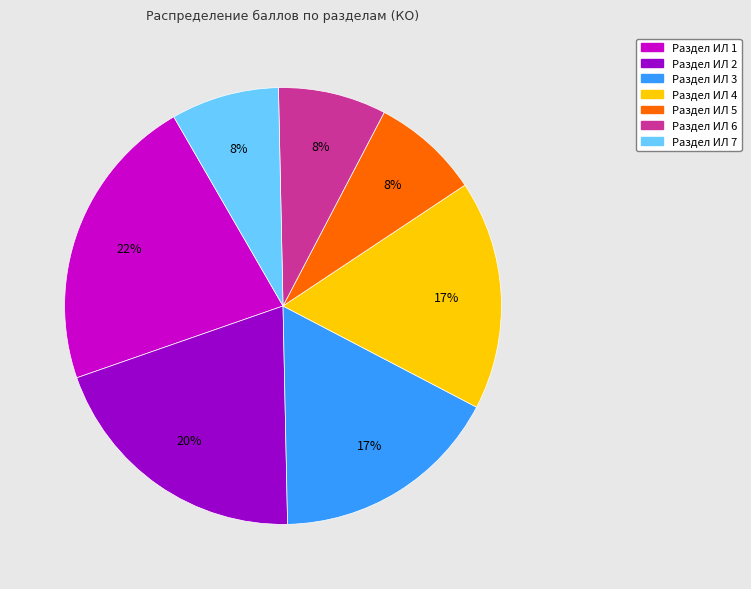

Do Раздел ИЛ 4 and Раздел ИЛ 5 together represent more than half of the pie?

No